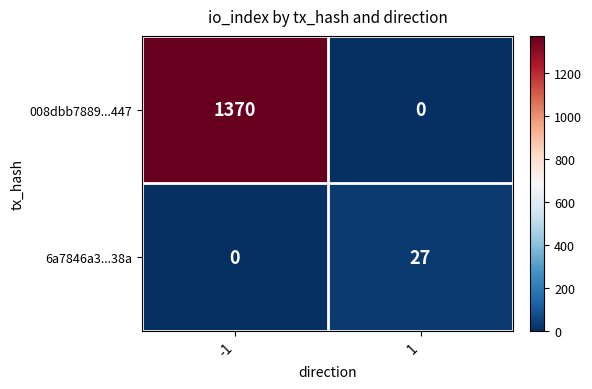

Which series changed the most between -1 and 1?

008dbb7889...447